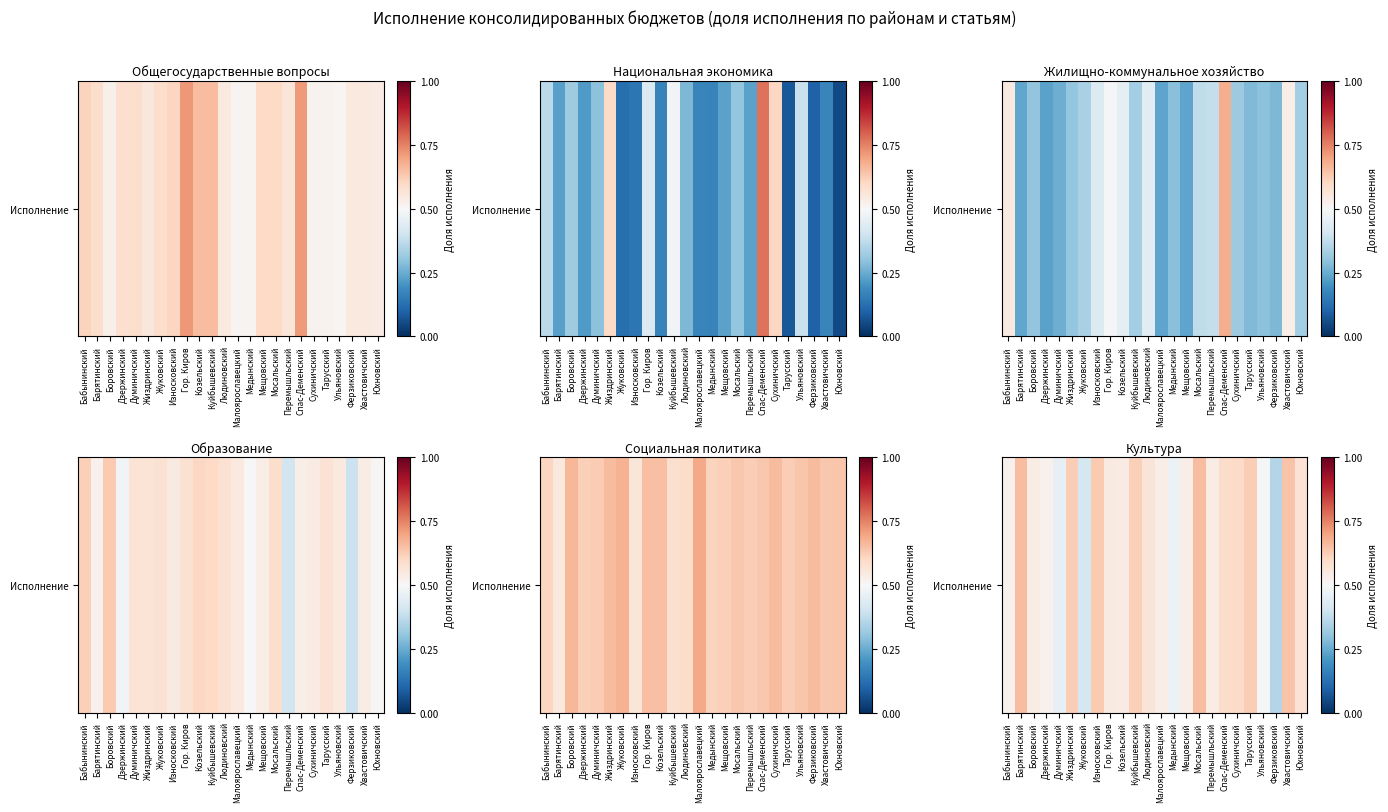

What is the difference between the values at Тарусский and Думиничский?

0.2